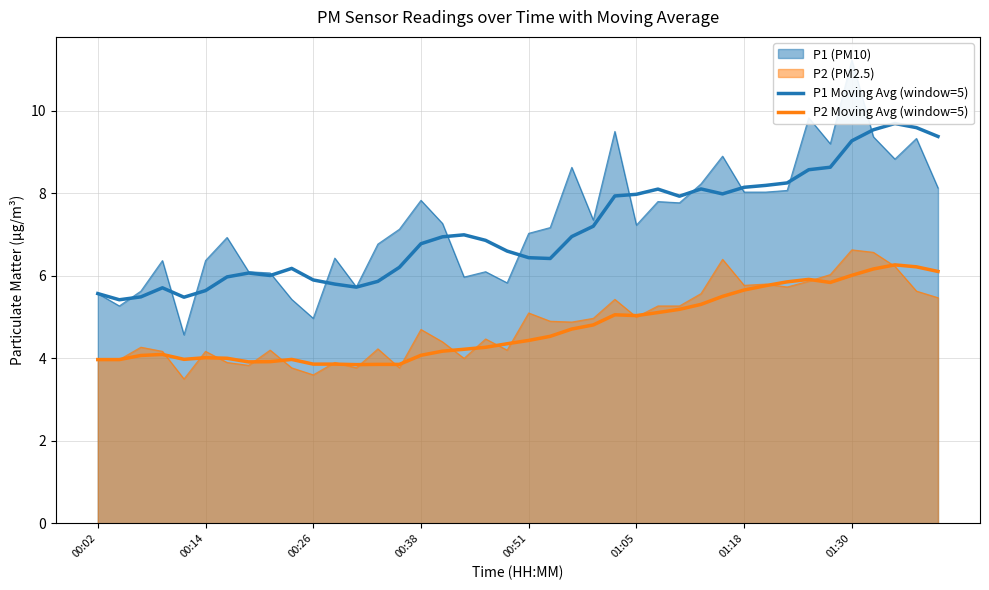

In P1 Moving Avg (window=5), how many points are lower than both neighbors (excluding endpoints)?

7